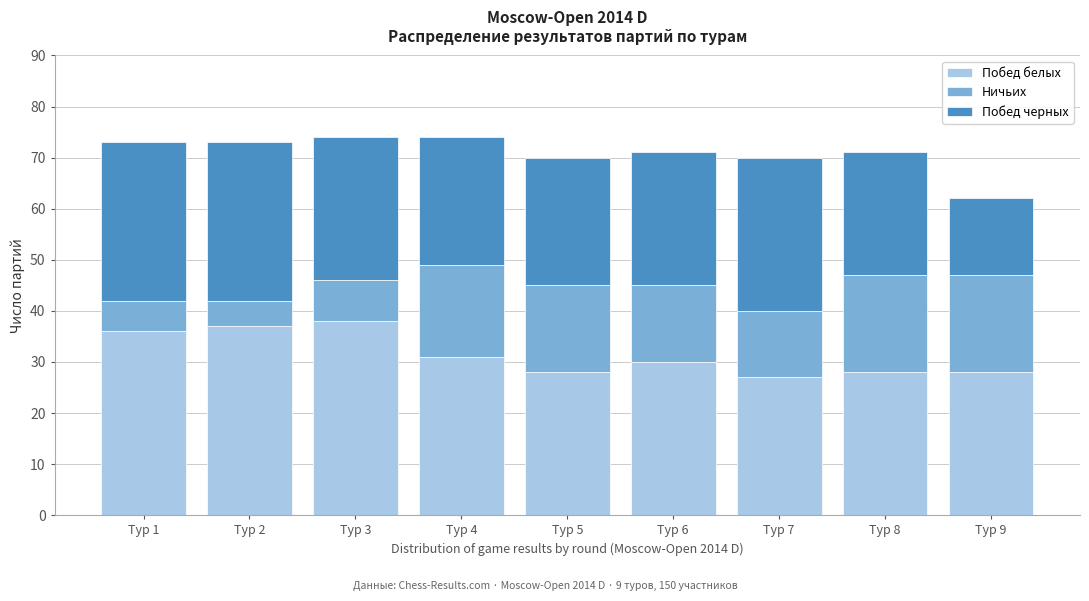

Reading left to right, transcribe the values for Побед белых.

36	37	38	31	28	30	27	28	28